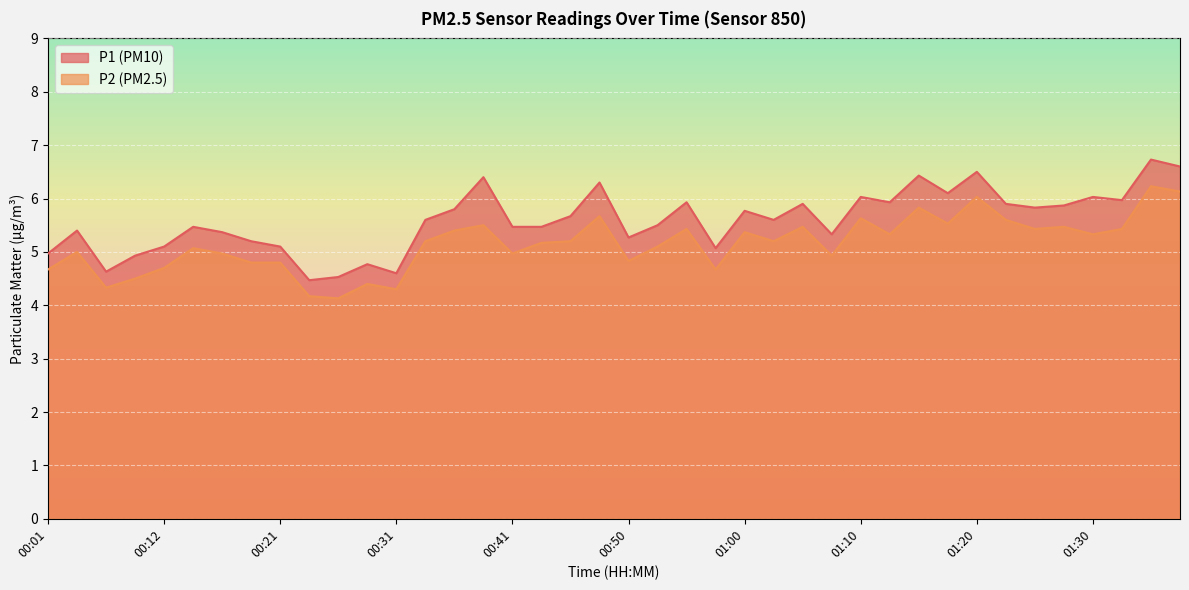

True or false: P1 has more than 1 points higher than both neighbors.

True